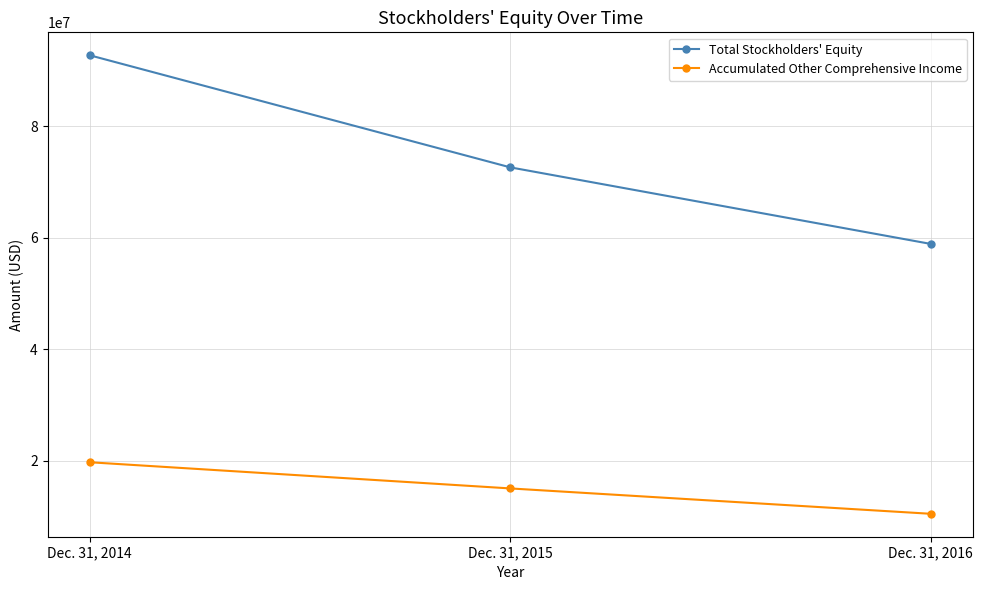

What is the sum of all Total Stockholders' Equity values?

224290403